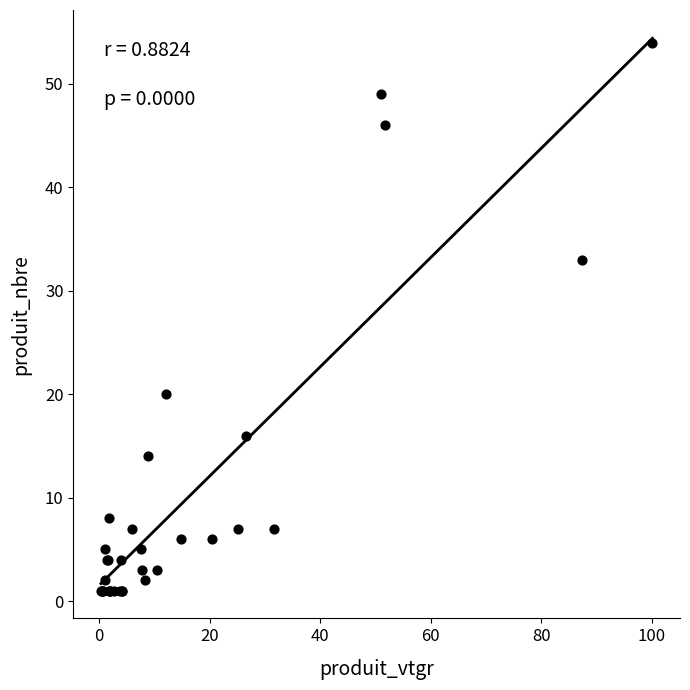

What Y value in the scatter plot is closest to 27?

33